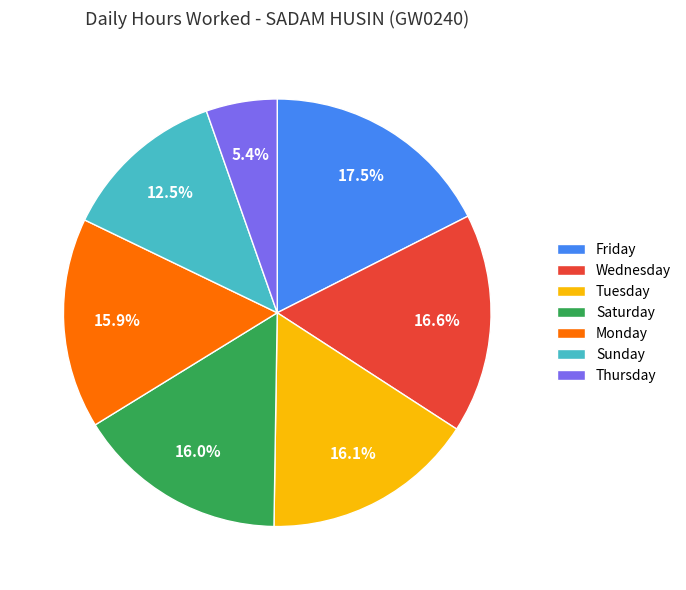

What is the ratio of the value at Wednesday to the value at Tuesday?

1.0